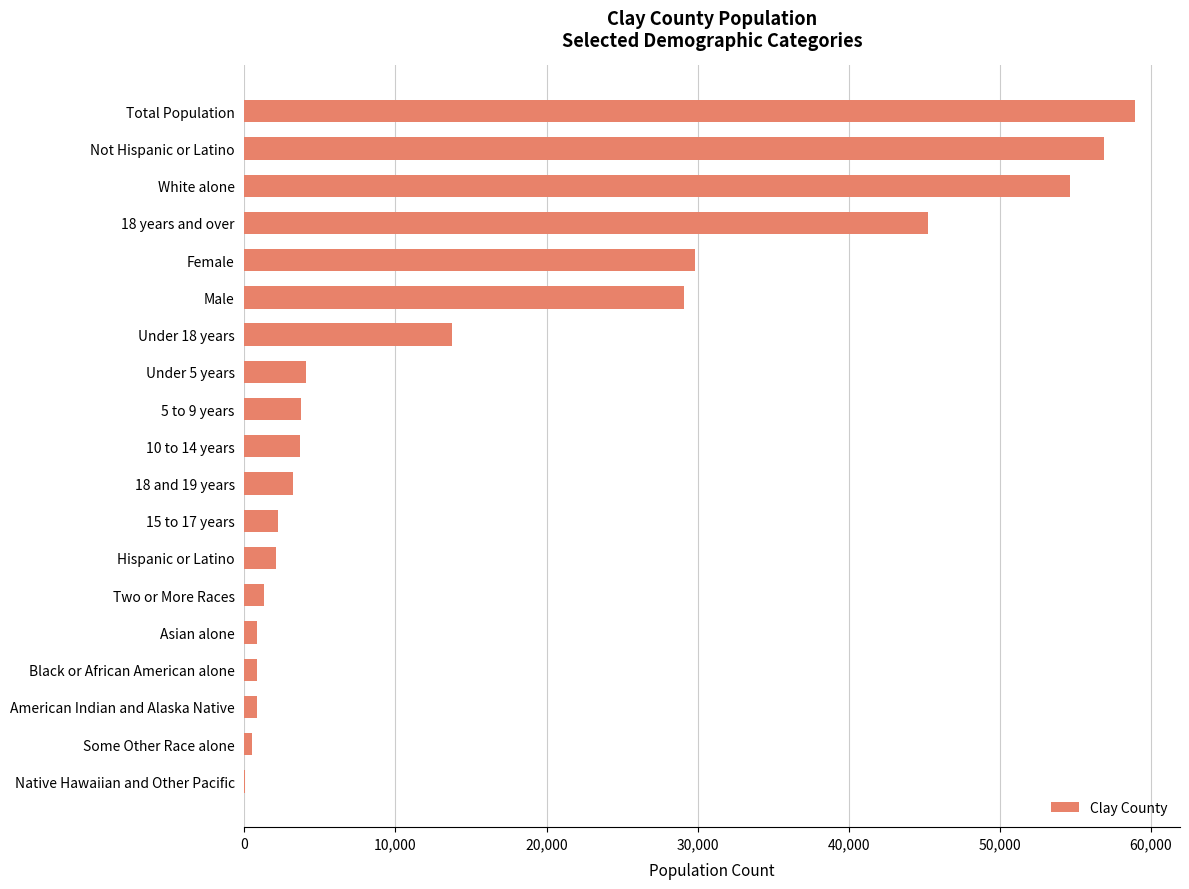

Is it true that the value at 5 to 9 years is 6710?

False